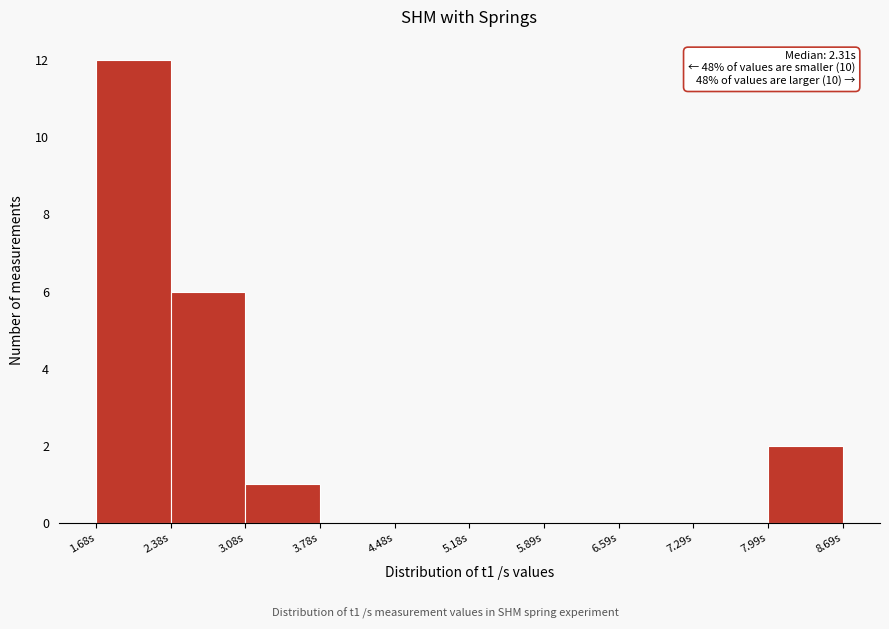

Which range on the x-axis has the tallest bar?

1.7 to 2.4